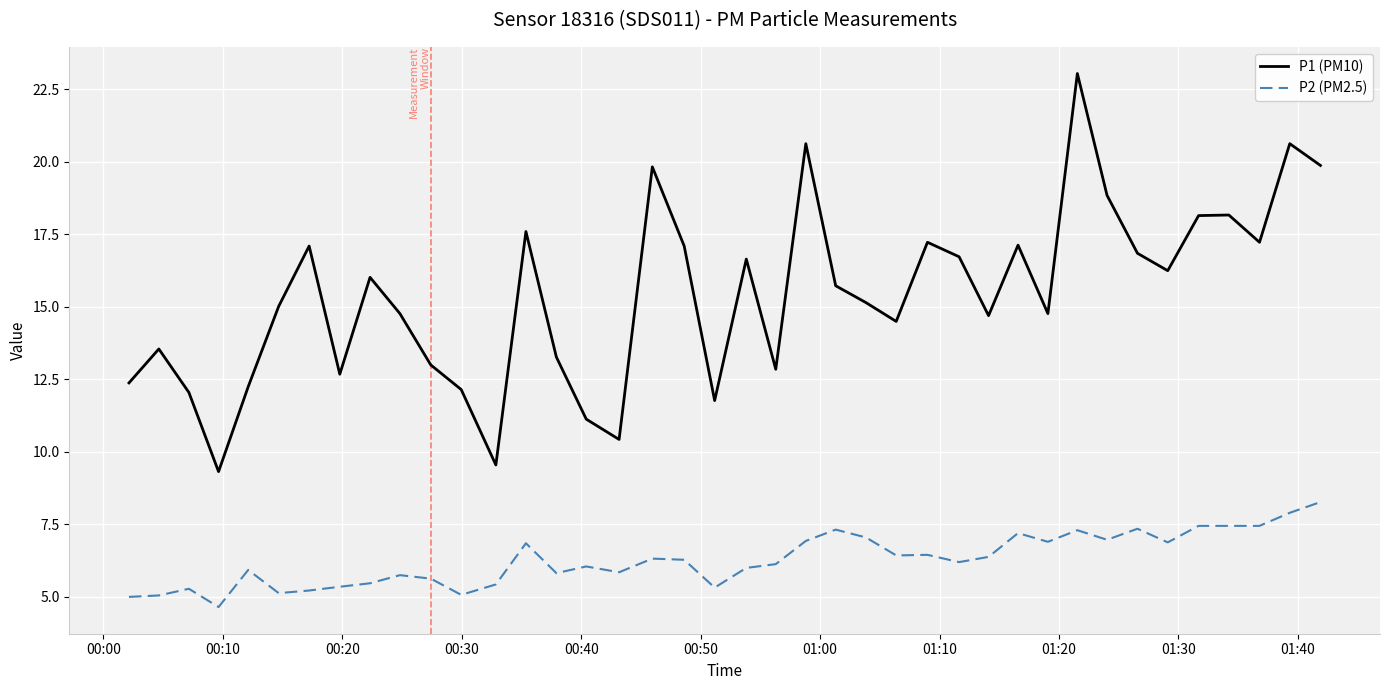

True or false: P2 (PM2.5) and P1 (PM10) intersect in this chart.

False